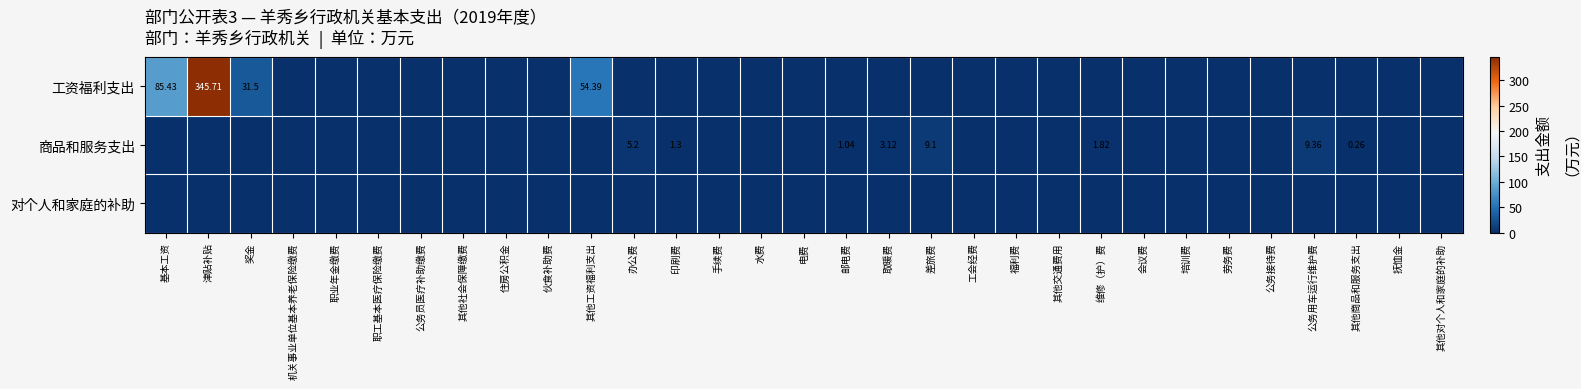

How many data points does each series have?

31